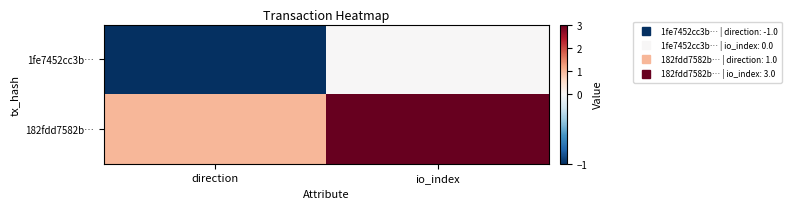

What is the smallest value displayed?

-1